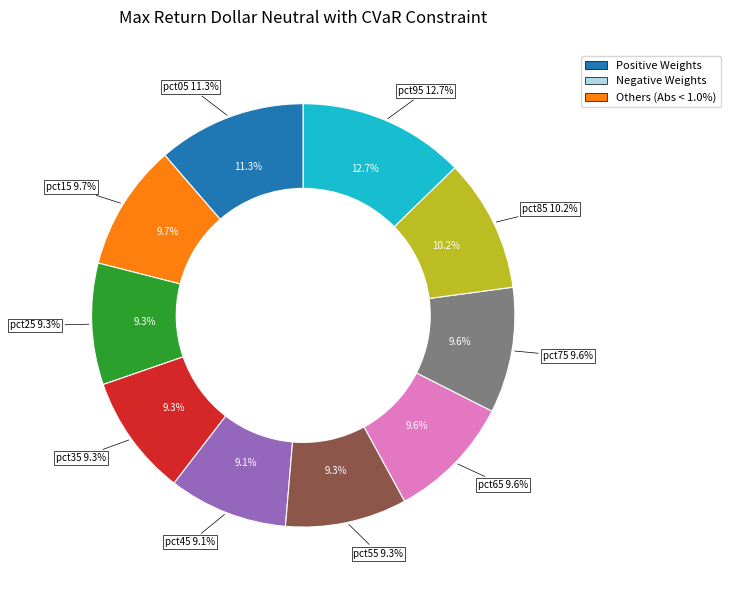

What percentage is the pct65 slice, to the nearest percent?

10%